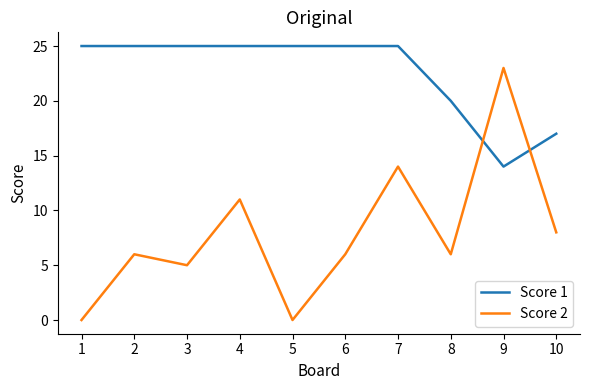

At which label is Score 1 closest to 19?

8